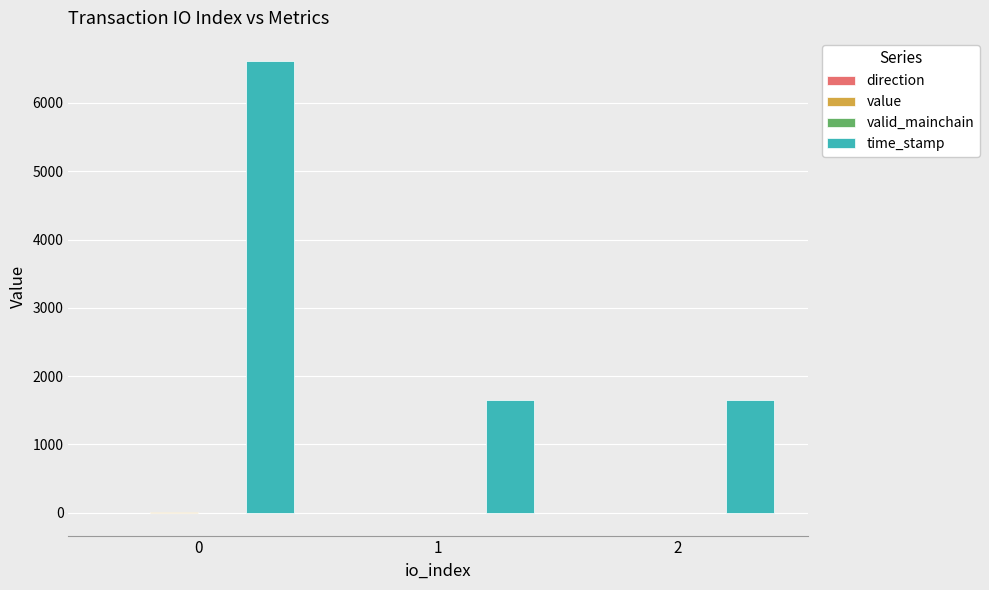

How many distinct data groups are displayed?

4